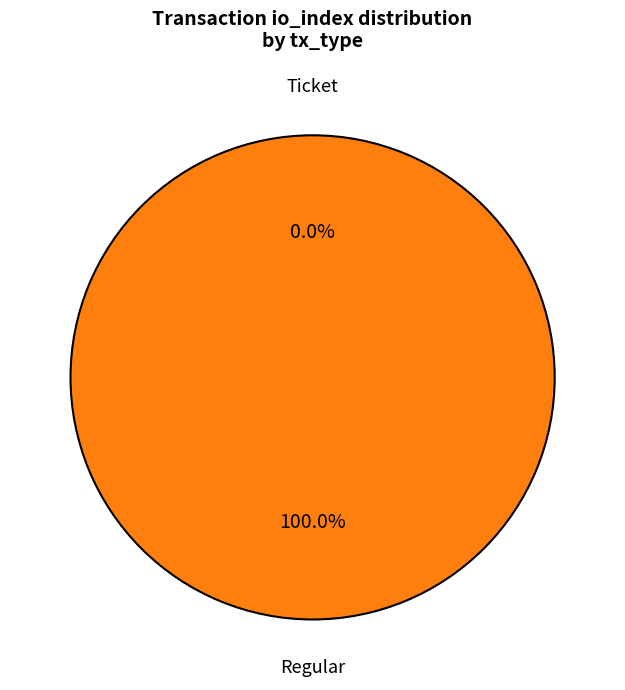

How many segments does this pie chart have?

2